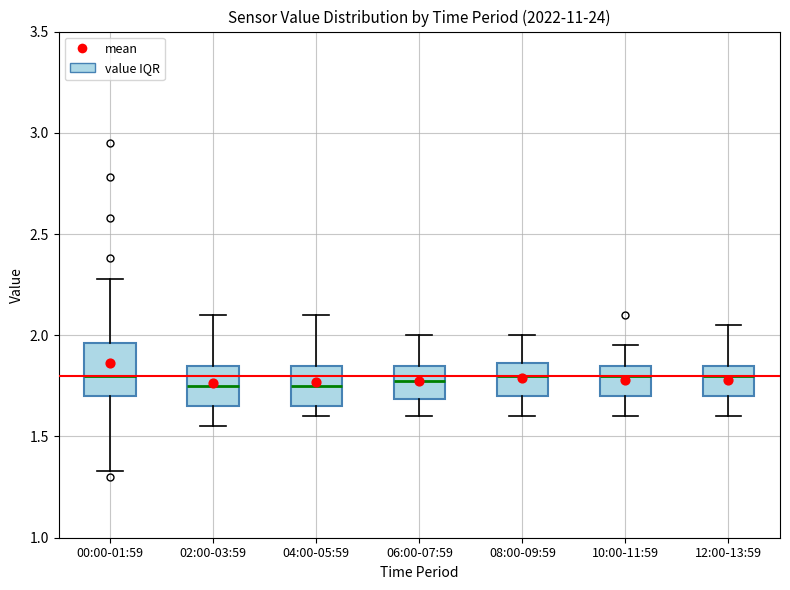

Reading left to right, read every box against the y-axis: the position of its median line, the range the box covers, and the ends of its whiskers. The values are not printed on the chart, so give them approximately, as read against the axis.

00:00-01:59: median 1.80, box 1.70 to 1.95, whiskers 1.35 to 2.30
02:00-03:59: median 1.75, box 1.65 to 1.85, whiskers 1.55 to 2.10
04:00-05:59: median 1.75, box 1.65 to 1.85, whiskers 1.60 to 2.10
06:00-07:59: median 1.80, box 1.70 to 1.85, whiskers 1.60 to 2.00
08:00-09:59: median 1.80, box 1.70 to 1.85, whiskers 1.60 to 2.00
10:00-11:59: median 1.80, box 1.70 to 1.85, whiskers 1.60 to 1.95
12:00-13:59: median 1.80, box 1.70 to 1.85, whiskers 1.60 to 2.05